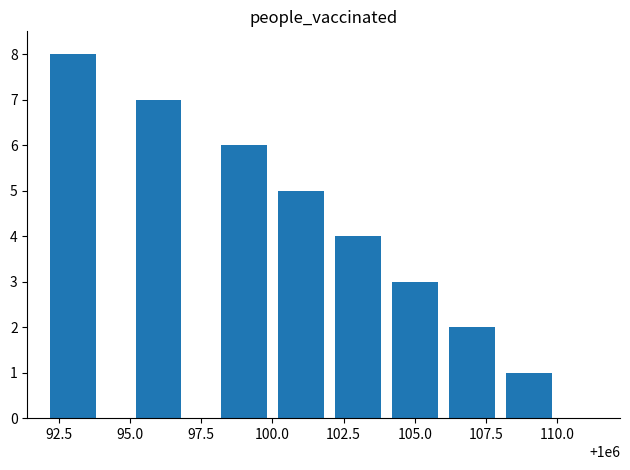

How many categories are shown in the chart?

8